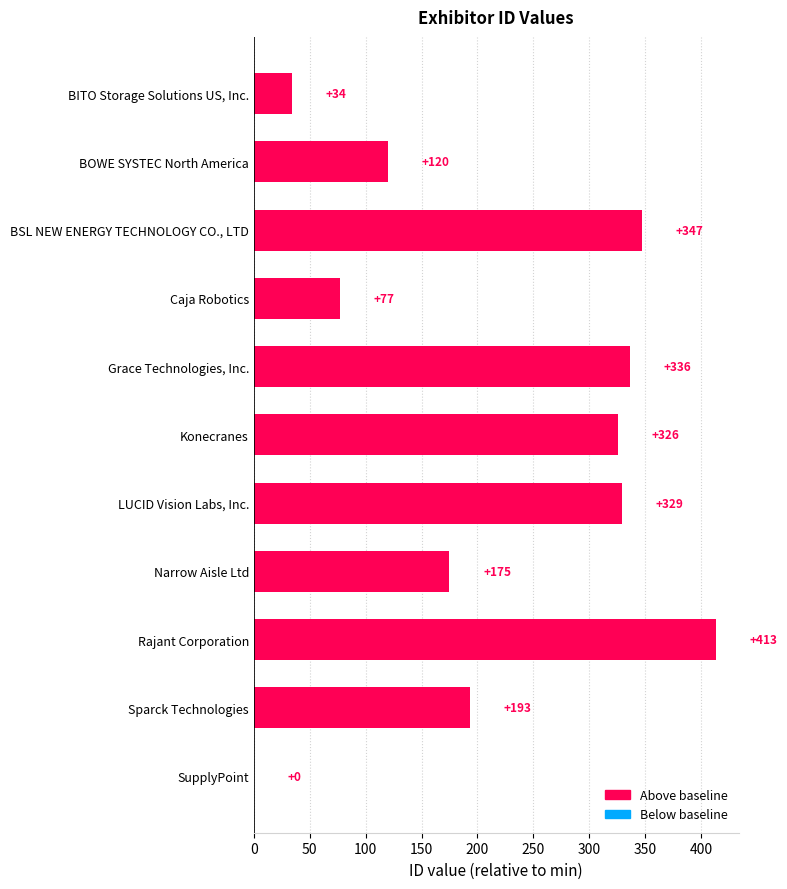

What is the sum of all values?

2350